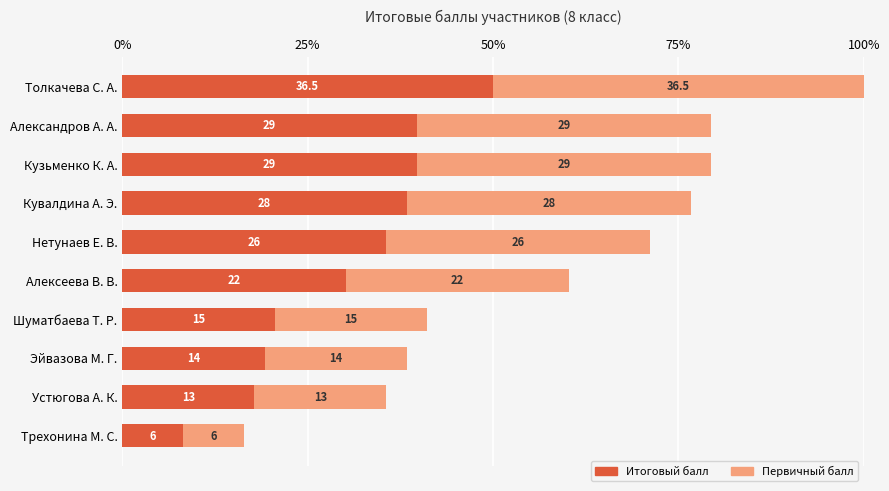

What are all the series names shown in the legend?

Итоговый балл, Первичный балл